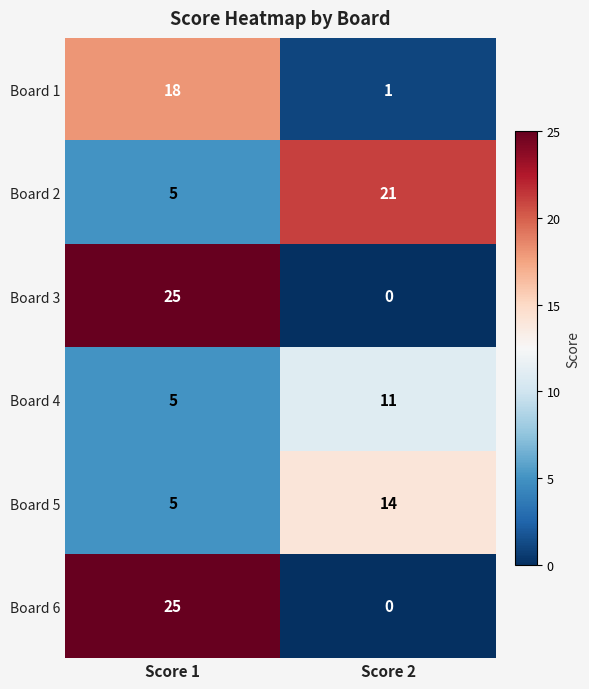

Reading left to right, transcribe all the data shown in this chart.

Board 1: 18	1
Board 2: 5	21
Board 3: 25	0
Board 4: 5	11
Board 5: 5	14
Board 6: 25	0